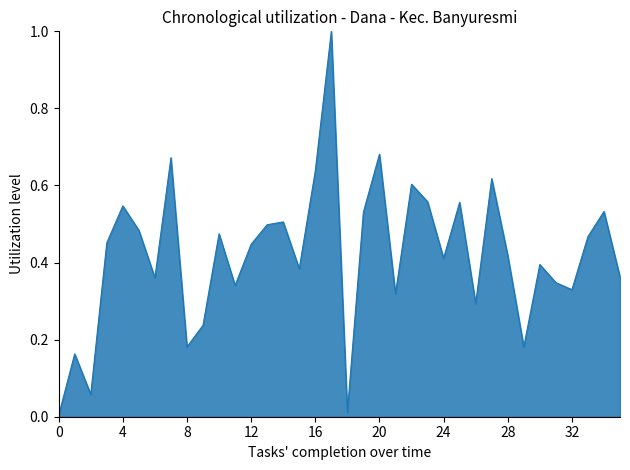

What is the maximum value shown in the chart?

1.0